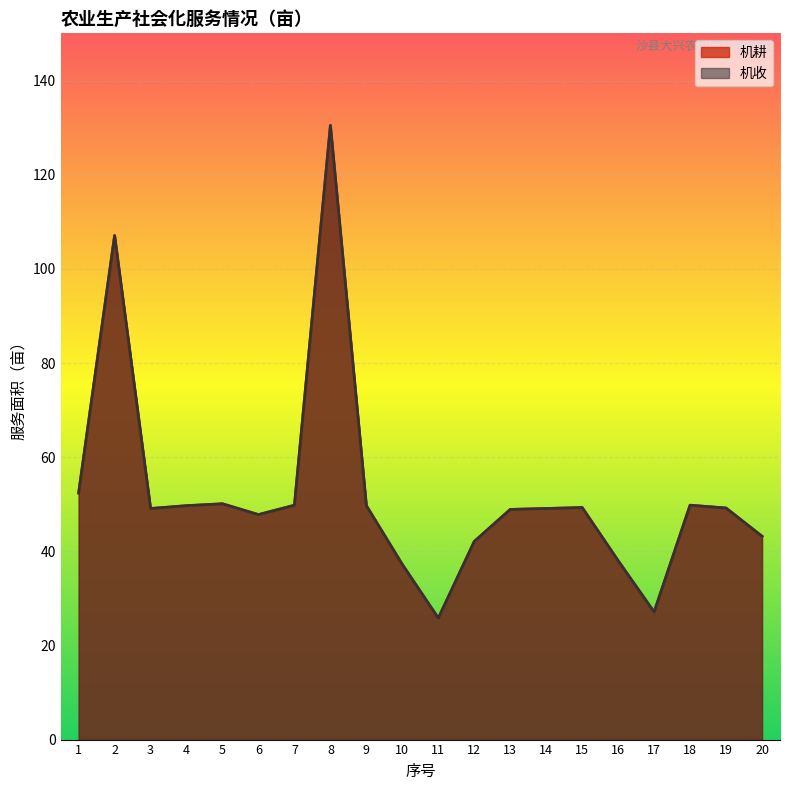

At which category is the sum across all series the highest?

8